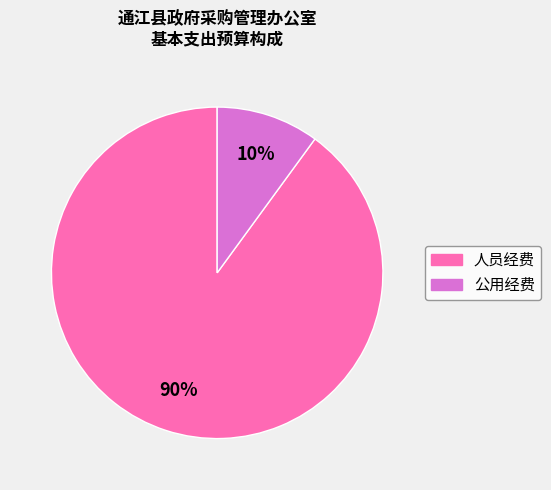

Rank the categories by value from highest to lowest.

人员经费, 公用经费